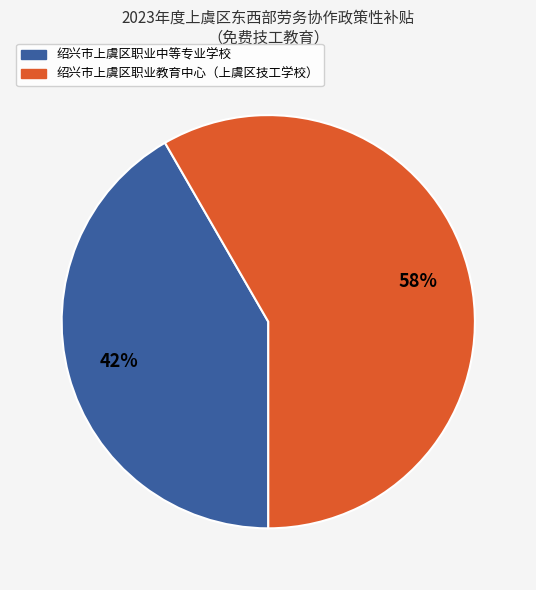

To the nearest percent, what is the average slice percentage?

50%